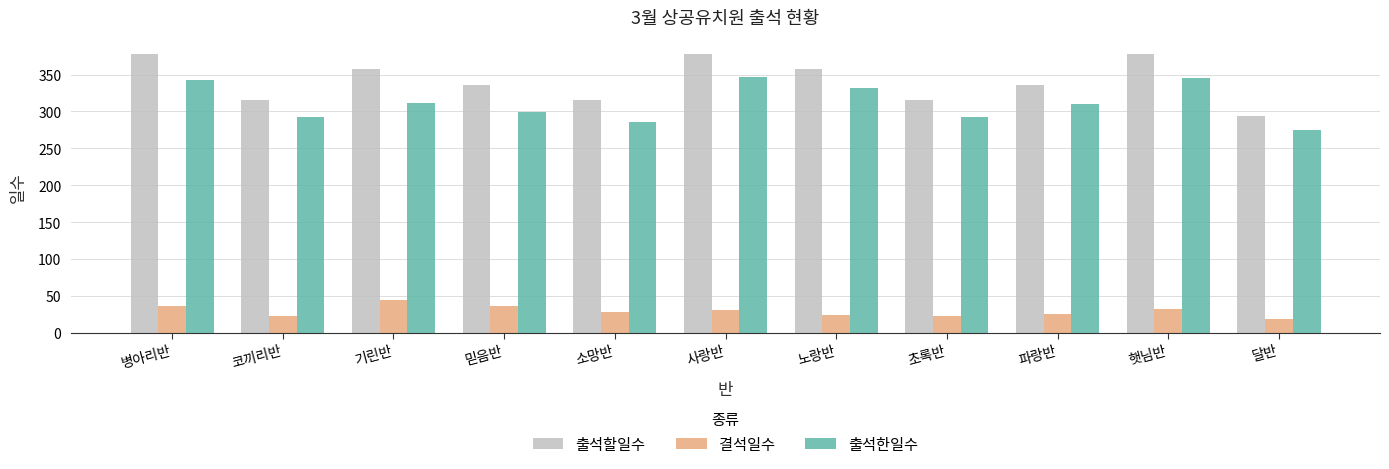

The value of 출석할일수 at 초록반 is 196. True or false?

False